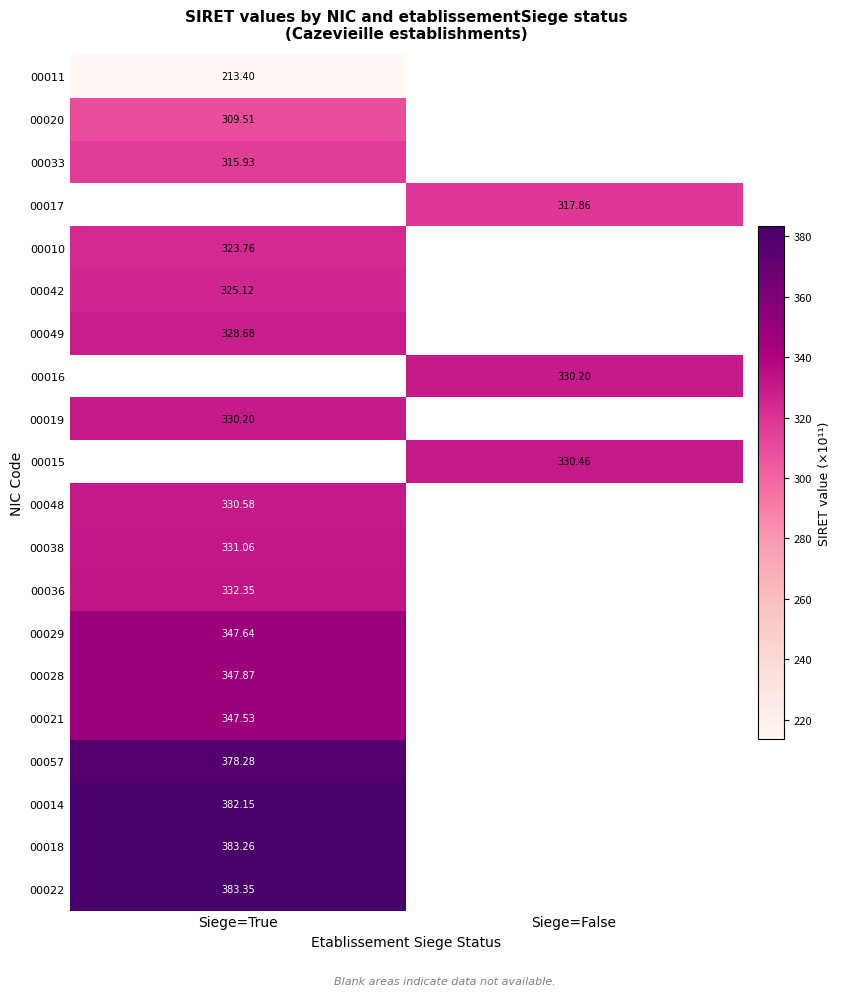

What is the maximum value shown in the chart?

383.4